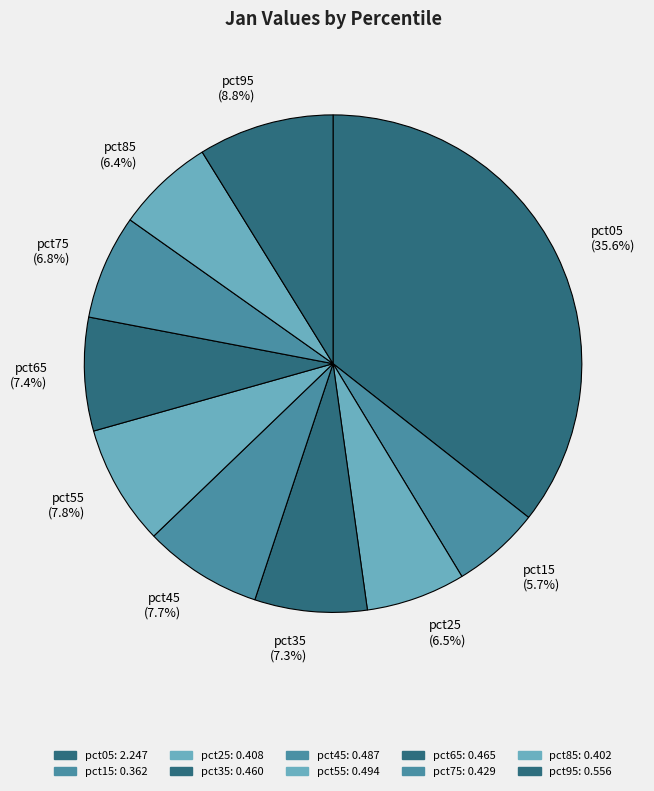

How many segments does this pie chart have?

10